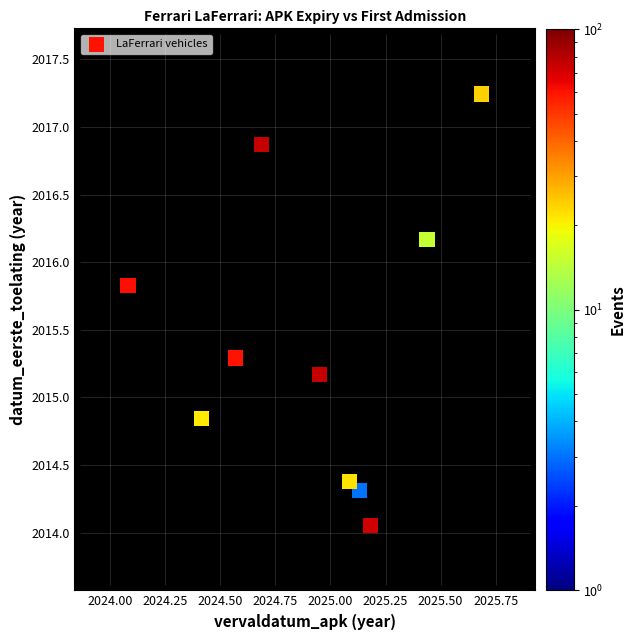

What is the range of X values (max minus min)?

1.6